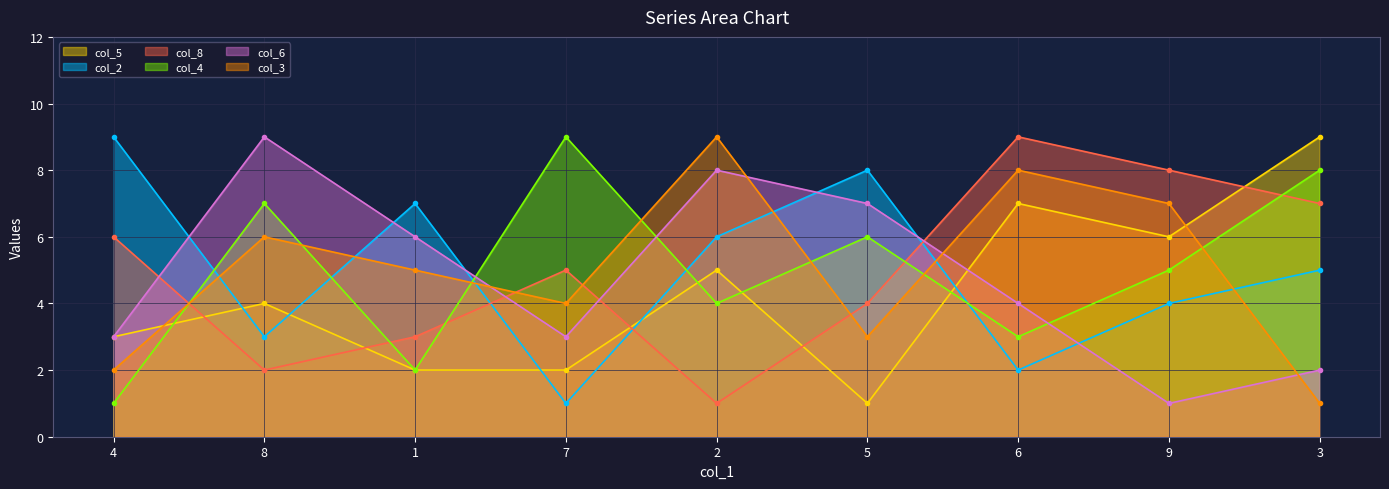

List the labels in order of col_8 value, largest first.

6, 9, 3, 4, 7, 5, 1, 8, 2